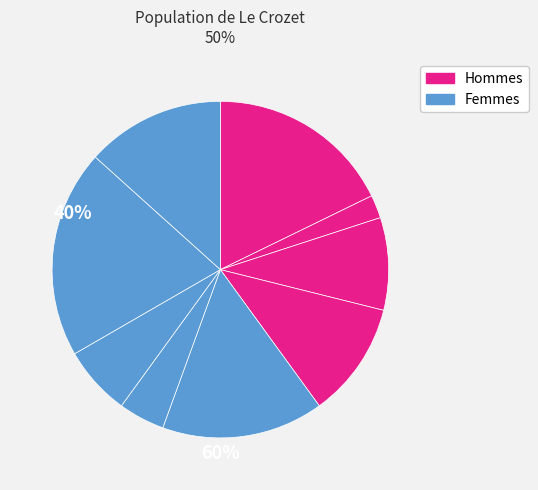

What is the smallest slice in the pie chart?

1